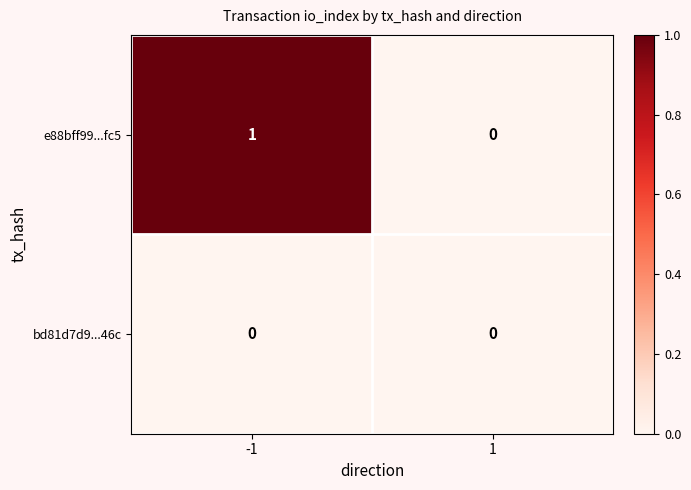

How many distinct data groups are displayed?

2